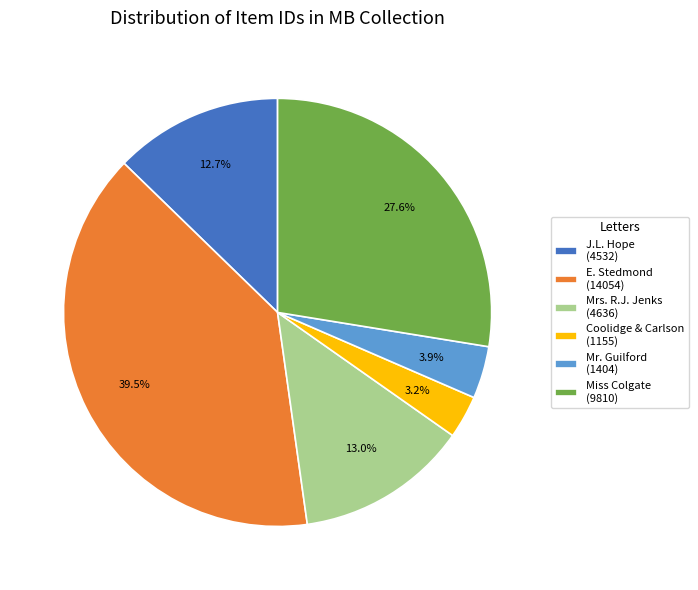

To the nearest percent, what is the difference between the largest and smallest slice percentages?

36%